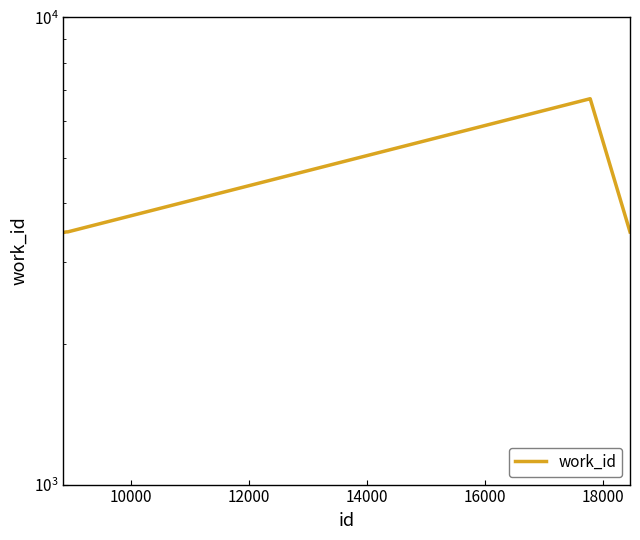

What is the smallest value displayed?

3465